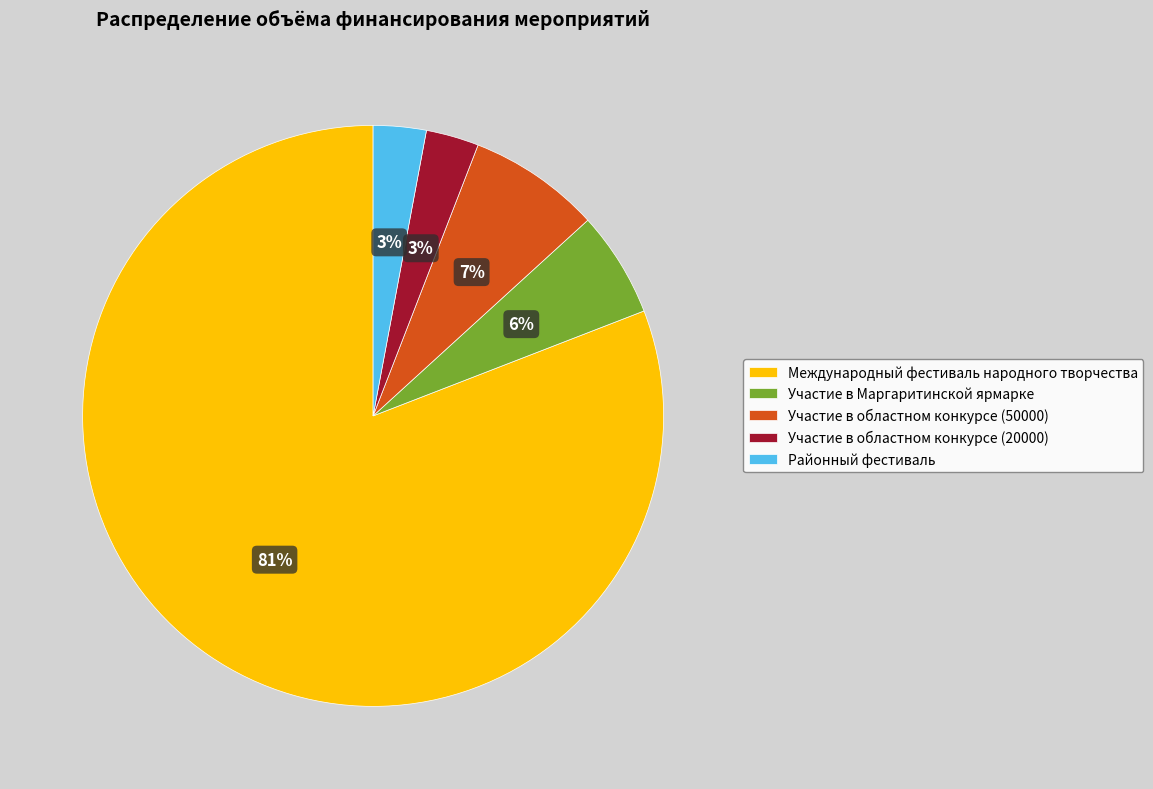

Does any single category account for the majority?

Yes